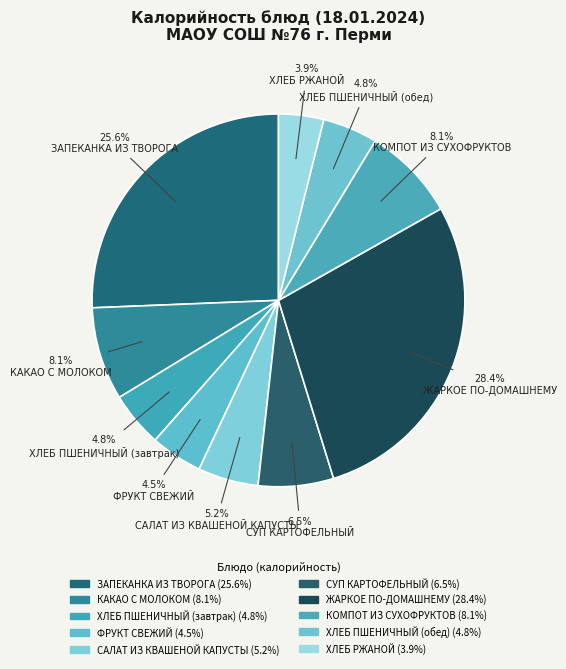

Approximately how many times larger is the value at КАКАО С МОЛОКОМ compared to ХЛЕБ ПШЕНИЧНЫЙ (завтрак)?

1.7